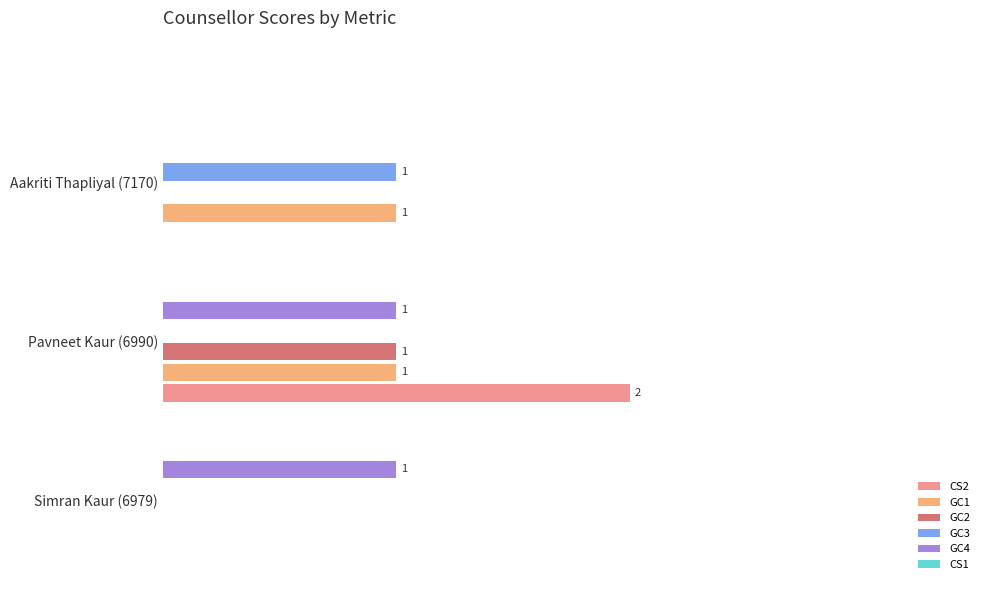

What are all the series names shown in the legend?

CS2, GC1, GC2, GC3, GC4, CS1